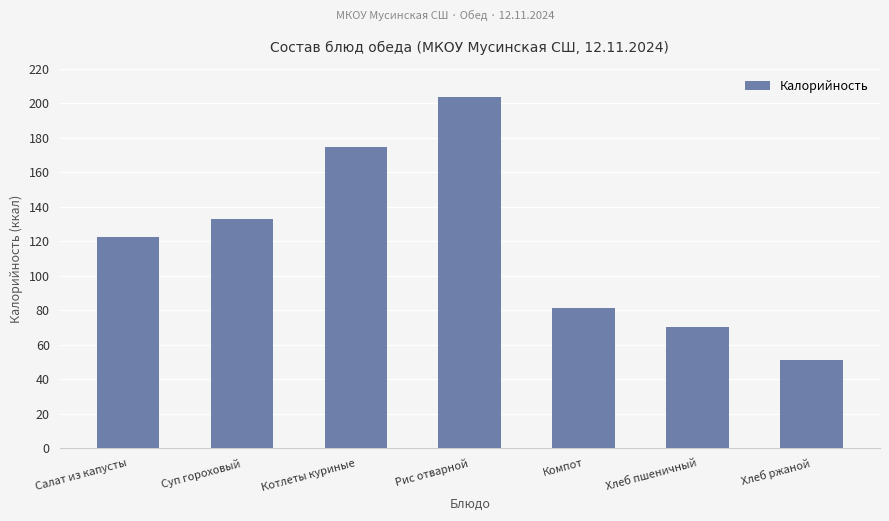

What is the sum of all values?

836.3